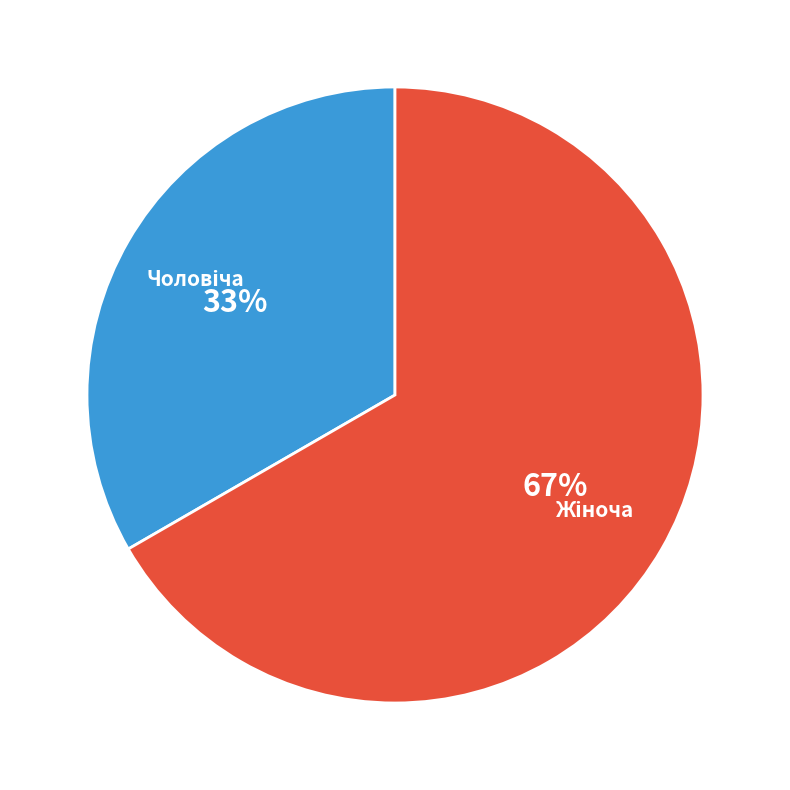

To the nearest percent, what is the average slice percentage?

50%